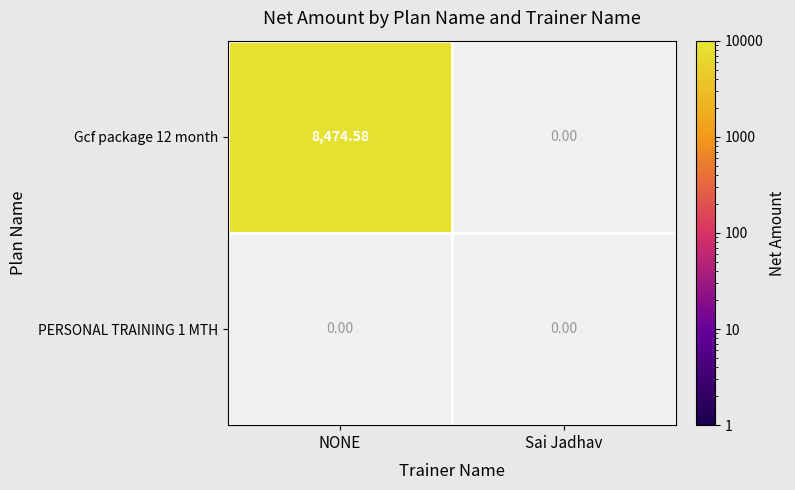

Reading right to left, what are all the values shown in this chart?

Gcf package 12 month: 0.0	8474.6
PERSONAL TRAINING 1 MTH: 0.0	0.0